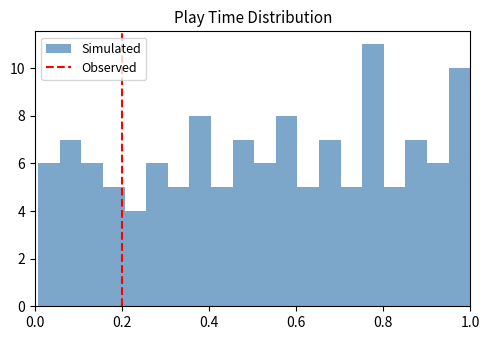

Read against the x-axis, roughly where is the centre of the tallest bar?

0.78